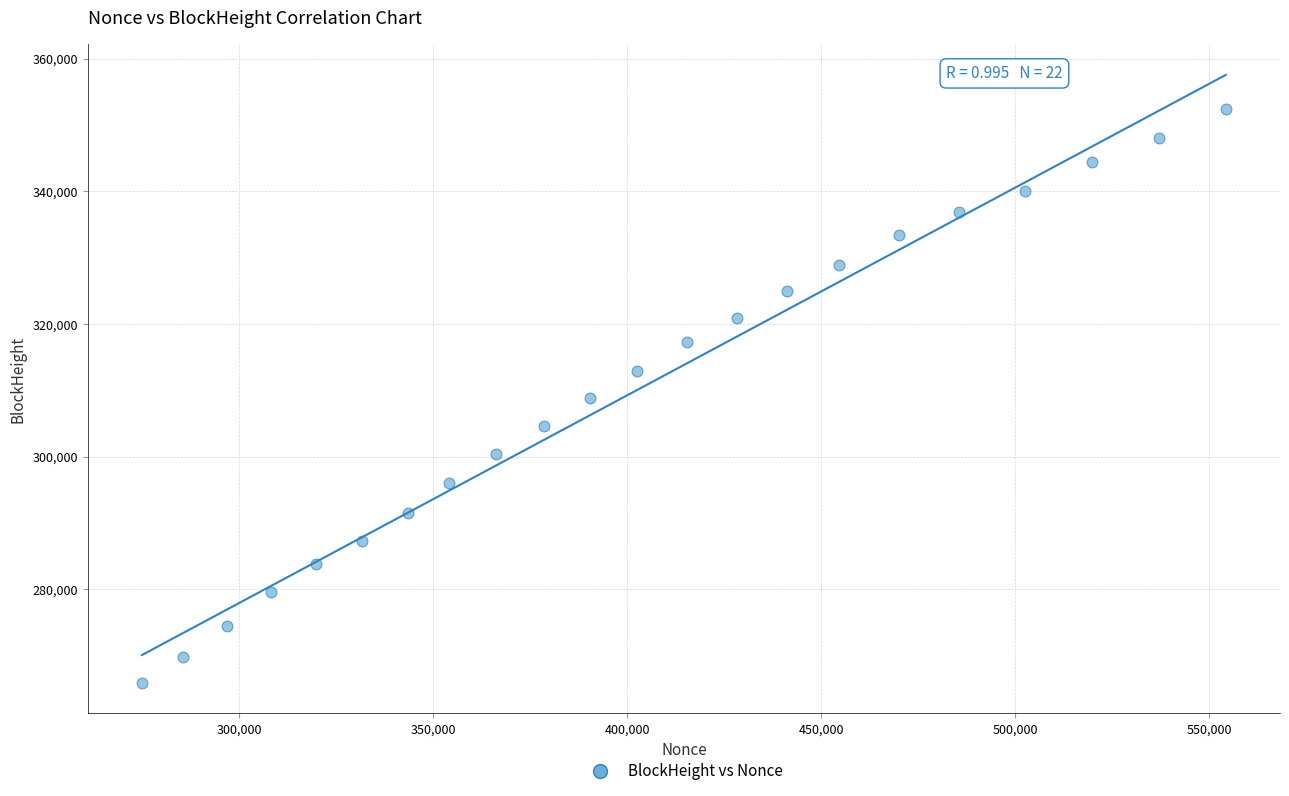

What is the range of X values (max minus min)?

279290